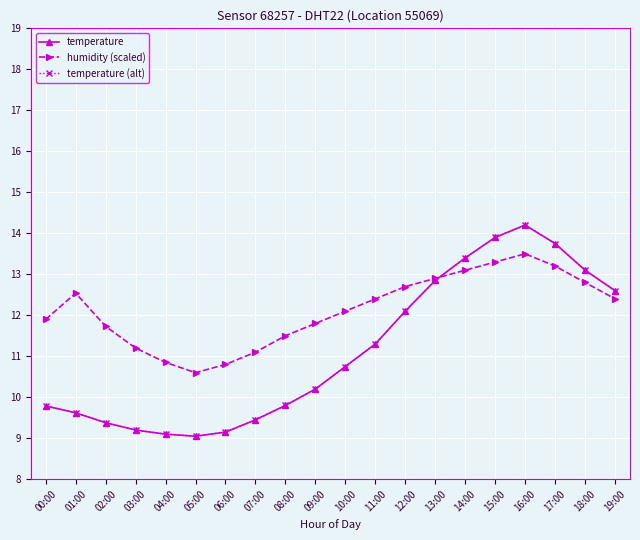

Where does the humidity (scaled) series first go above 12?

01:00